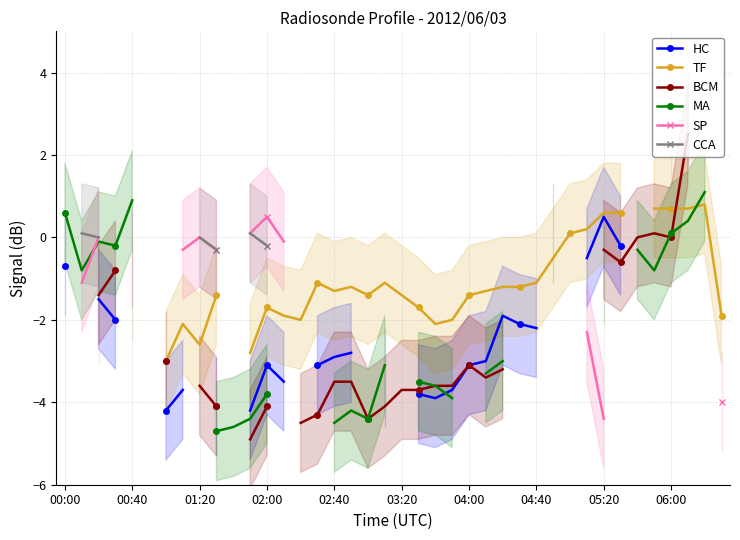

The BCM series shows -0.8 at 01:20. True or false?

False